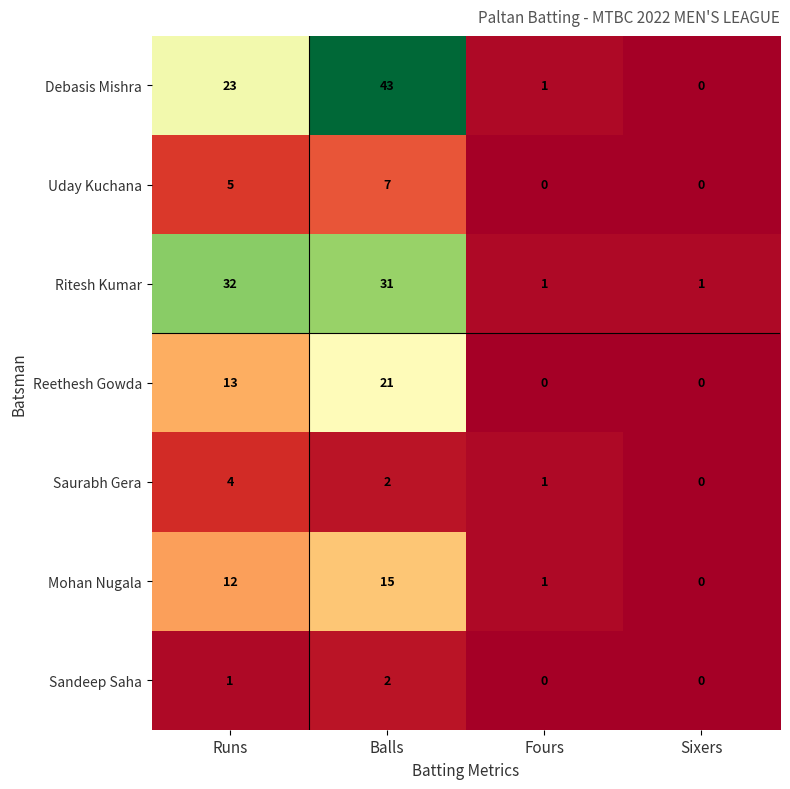

At which category is the sum across all series the highest?

Balls